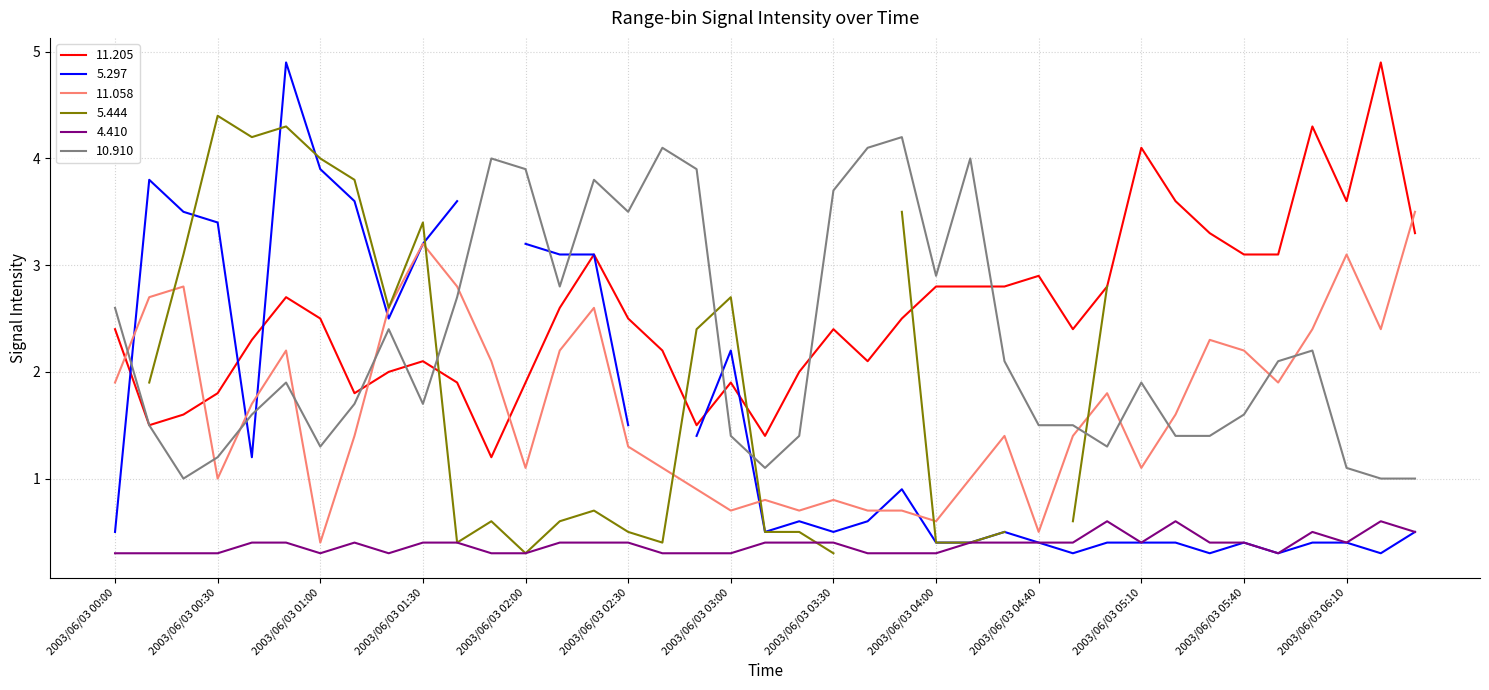

Between 2003/06/03 05:50 and 2003/06/03 06:20, which is larger?

2003/06/03 06:20